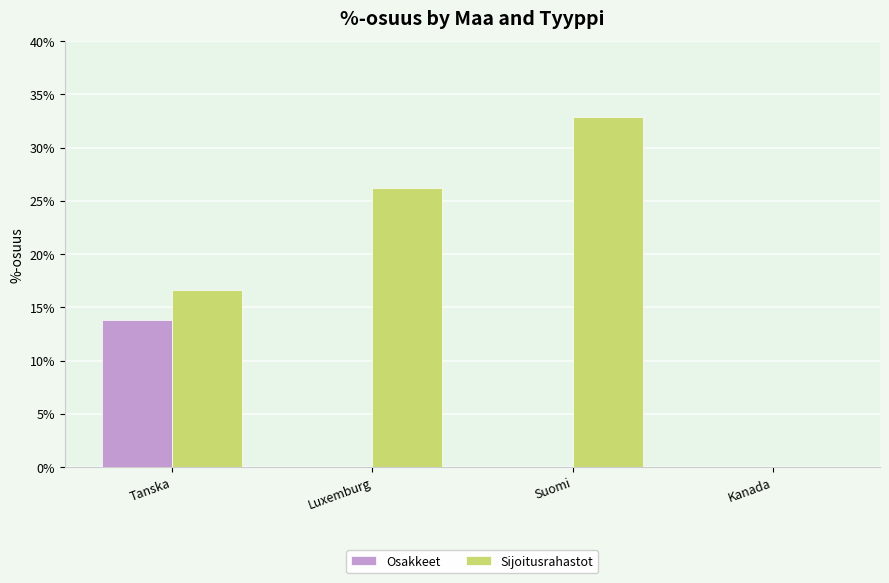

How many distinct data groups are displayed?

2